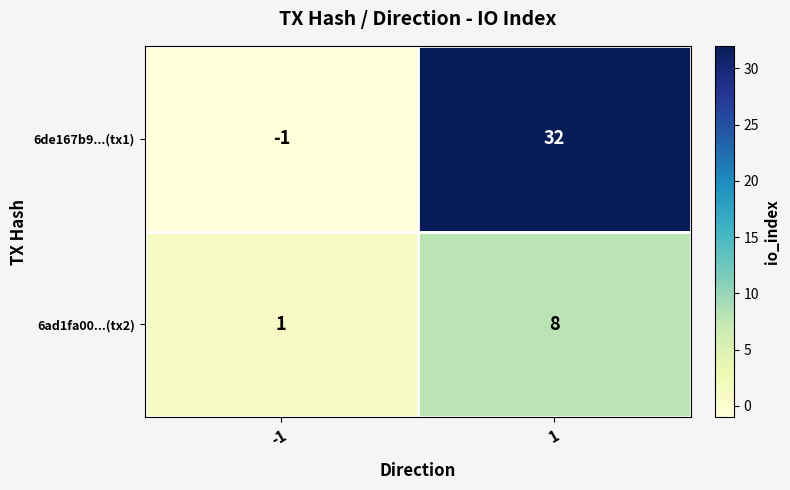

Is it true that 6de167b9...(tx1) equals 18 at 1?

False